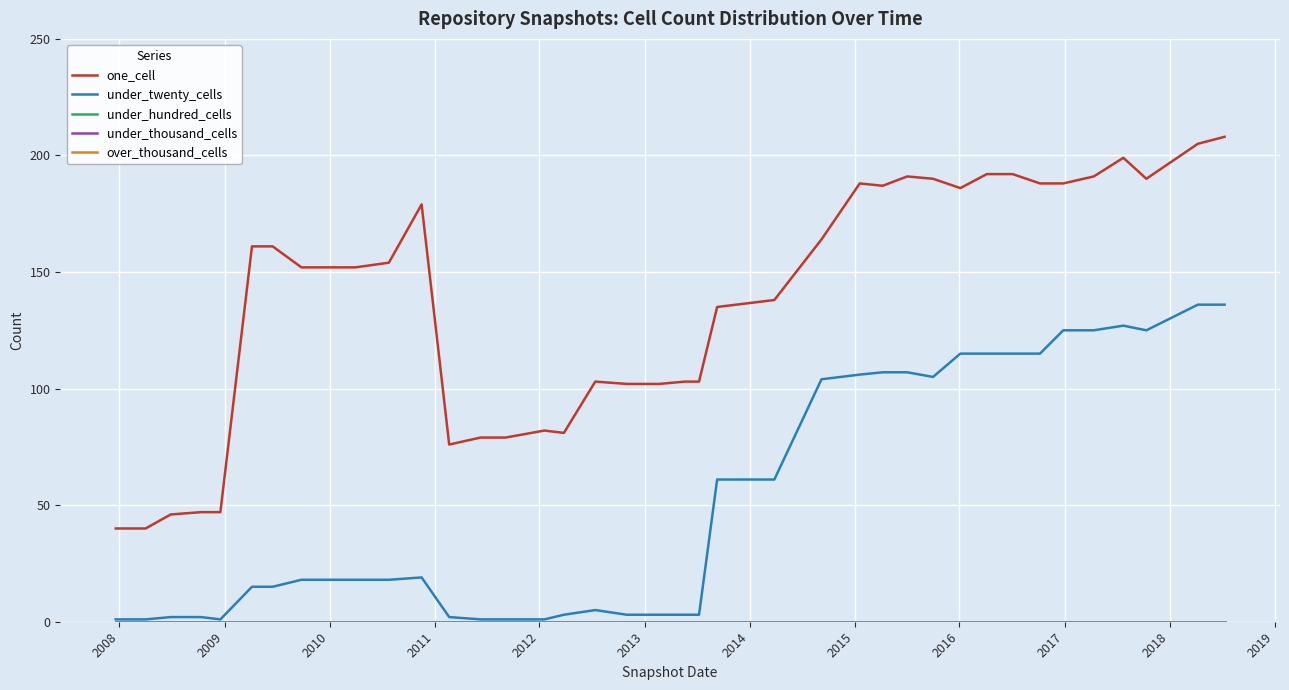

True or false: over_thousand_cells and under_twenty_cells cross at least once.

False